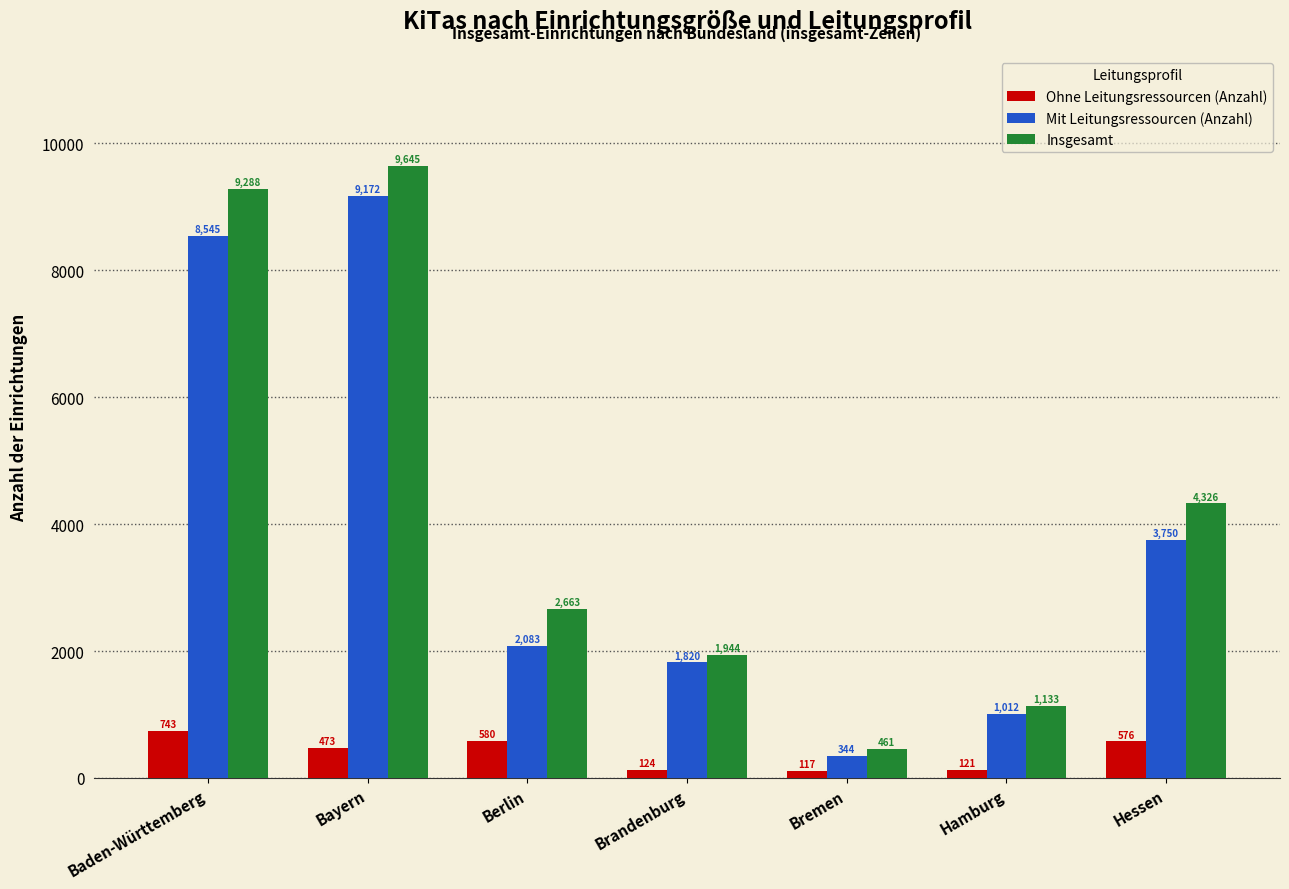

How many groups of bars are there?

7